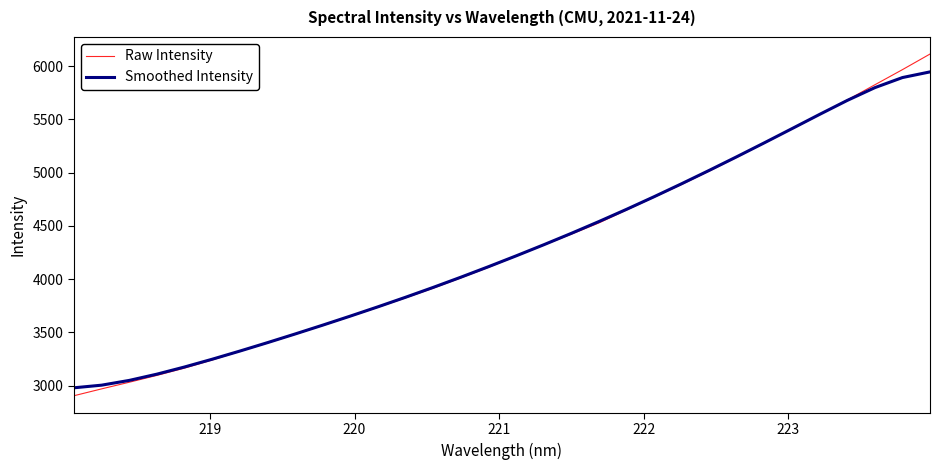

Rank the series by their maximum value, from highest to lowest.

Raw Intensity, Smoothed Intensity